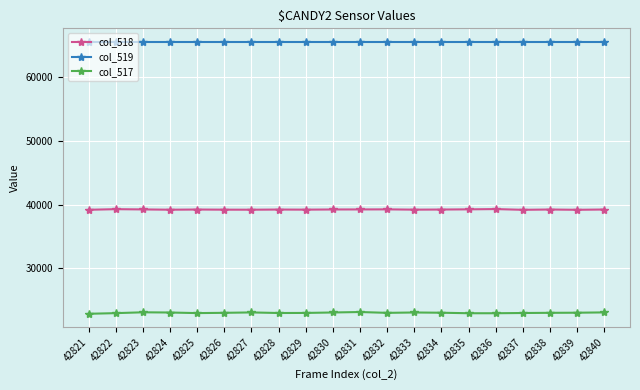

At which label does col_517 first exceed 23029?

42823